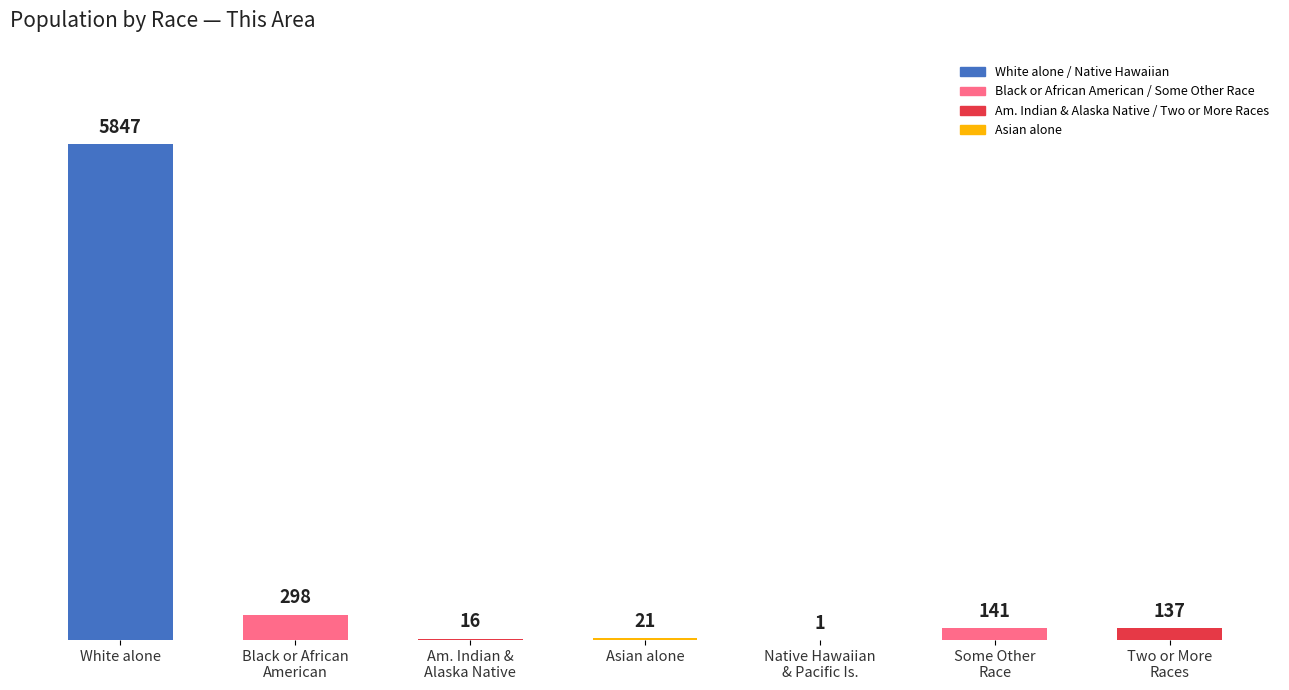

At which label does the data first exceed 137?

White alone